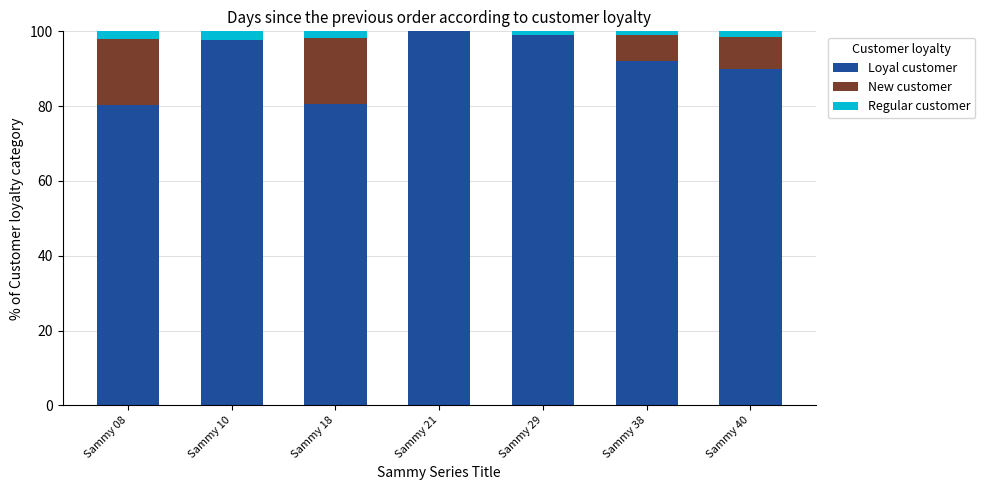

What is the highest value of the Loyal customer series?

100.0